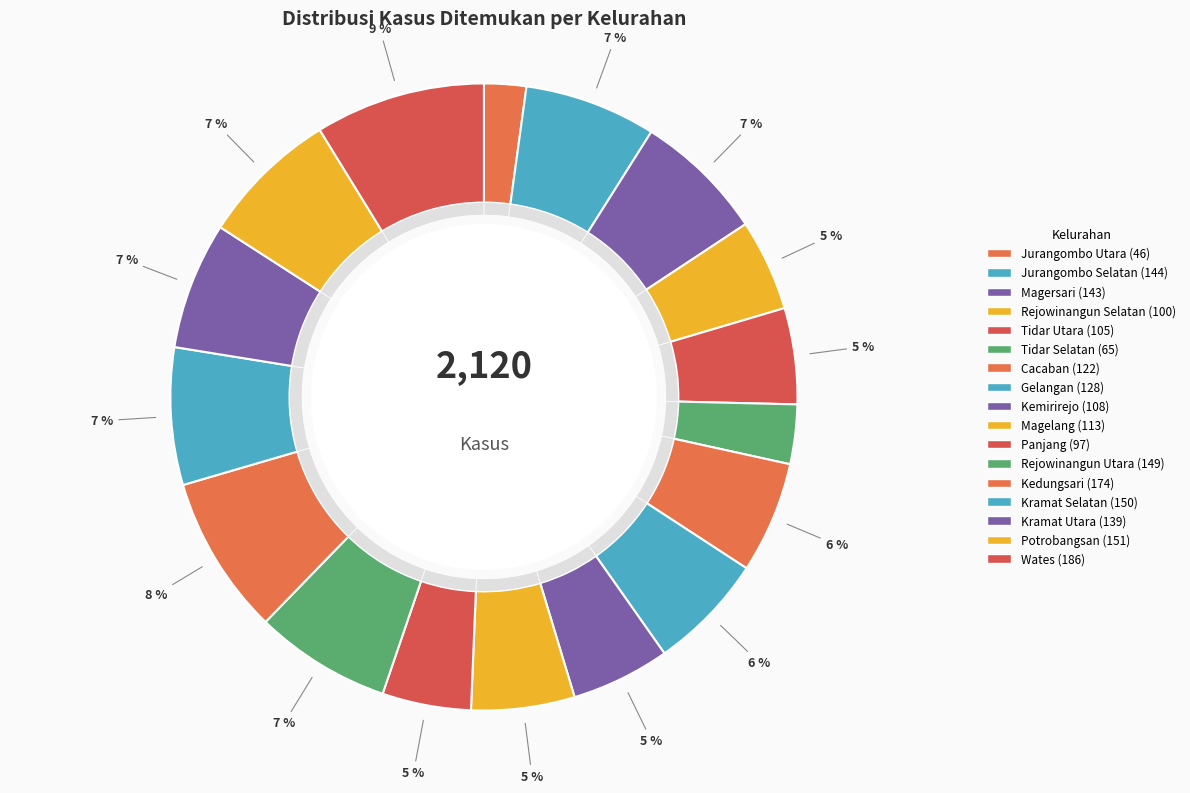

What portion of the pie excludes Wates?

91.2%